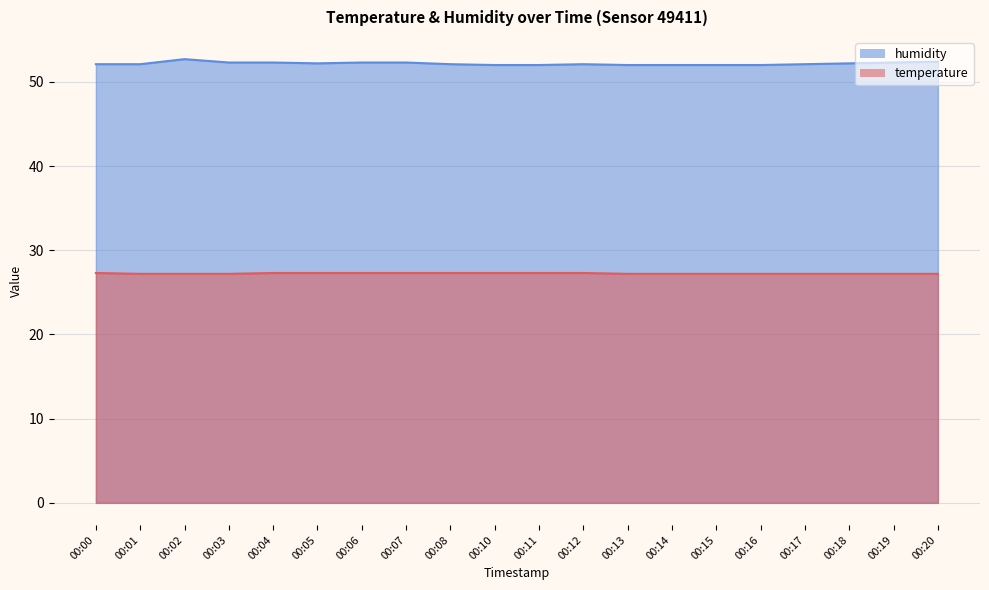

True or false: temperature has a value of 35.5 at 00:04.

False